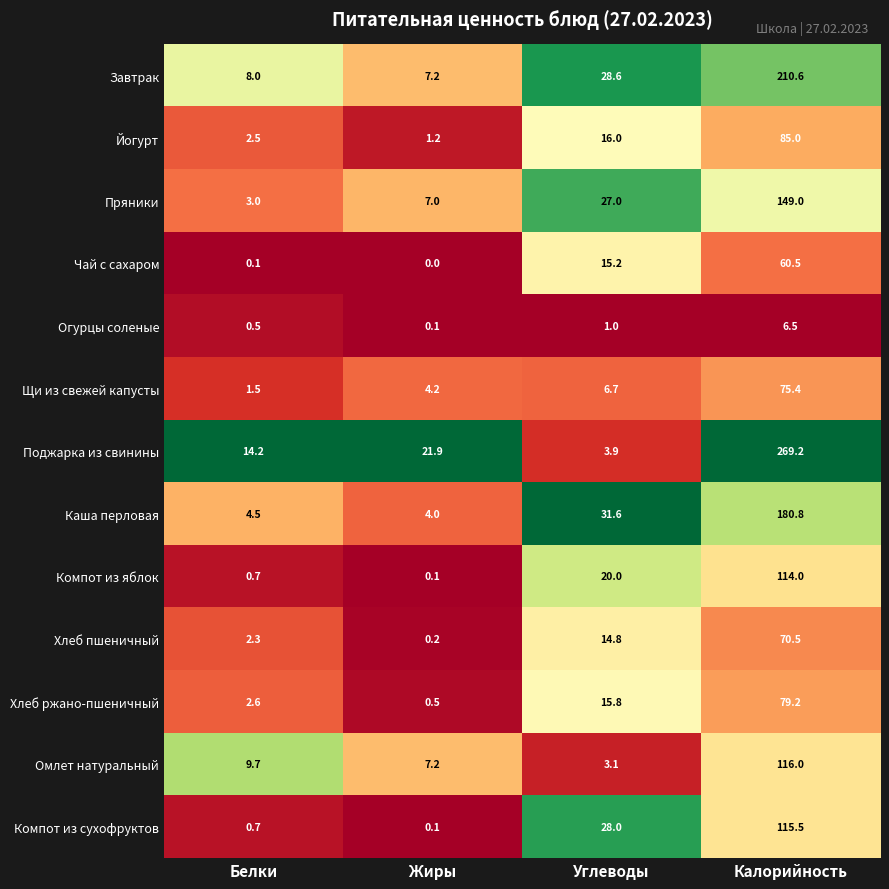

Which series has the largest total across all categories?

Поджарка из свинины